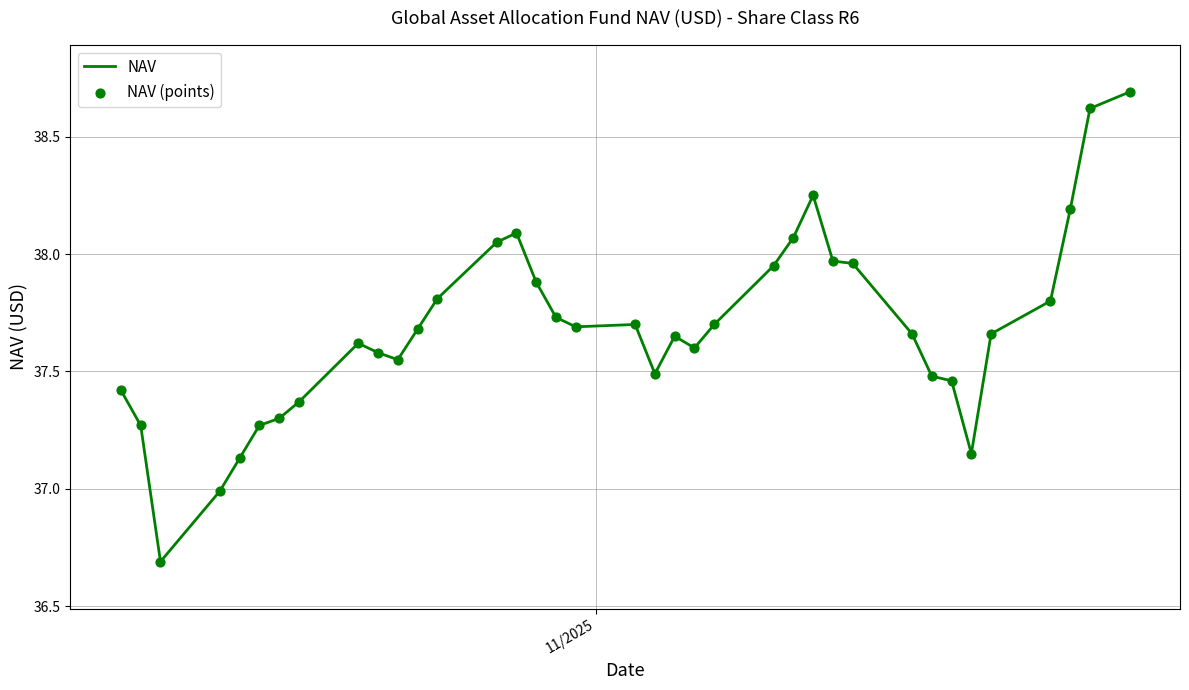

What is the difference between the maximum and minimum values?

2.0